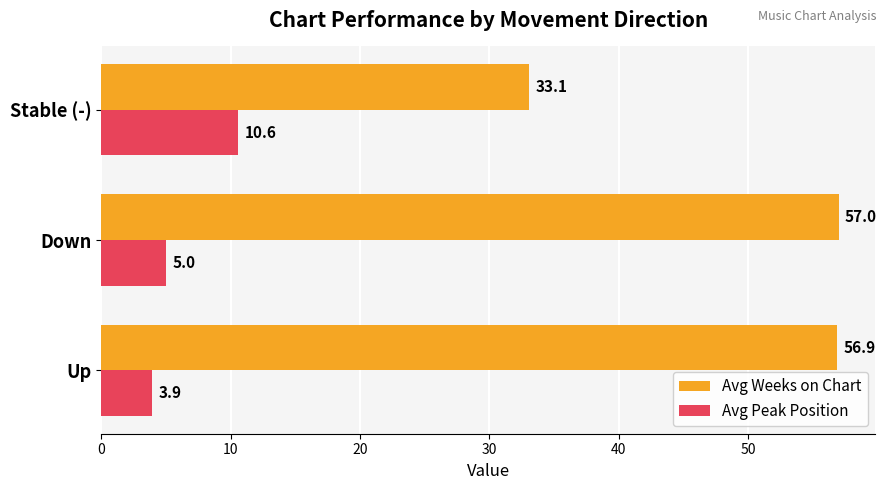

What is the sum of all Avg Peak Position values?

19.5